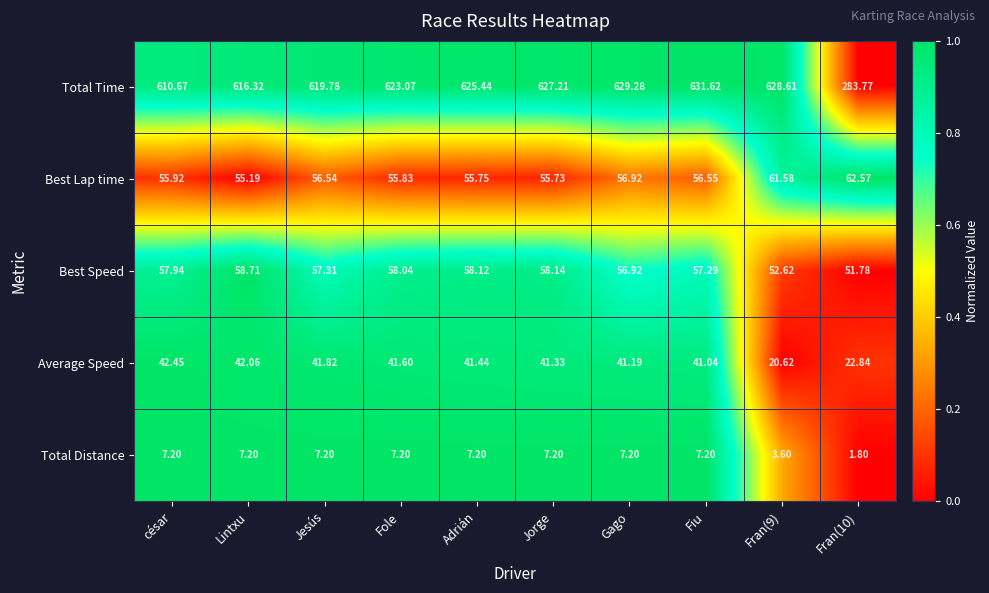

Which category has the highest value in the Average Speed series?

césar